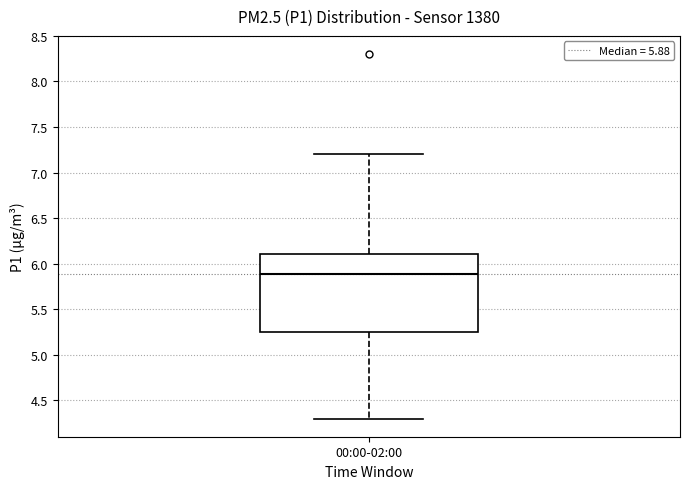

Where is the upper edge of the box for 00:00-02:00 on the y-axis? The values are not printed on the chart, so give them approximately, as read against the axis.

6.10